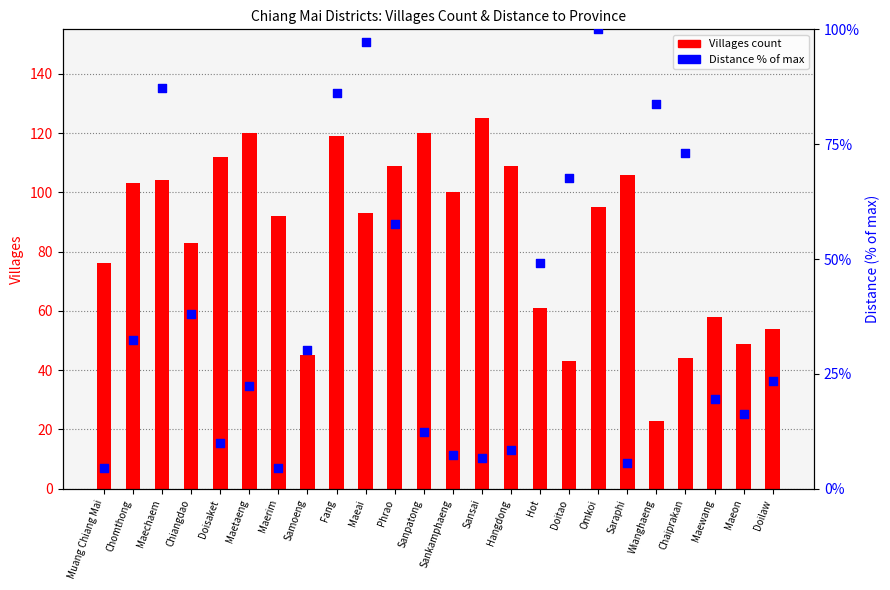

Which series contains the lowest Y value?

Distance % of max